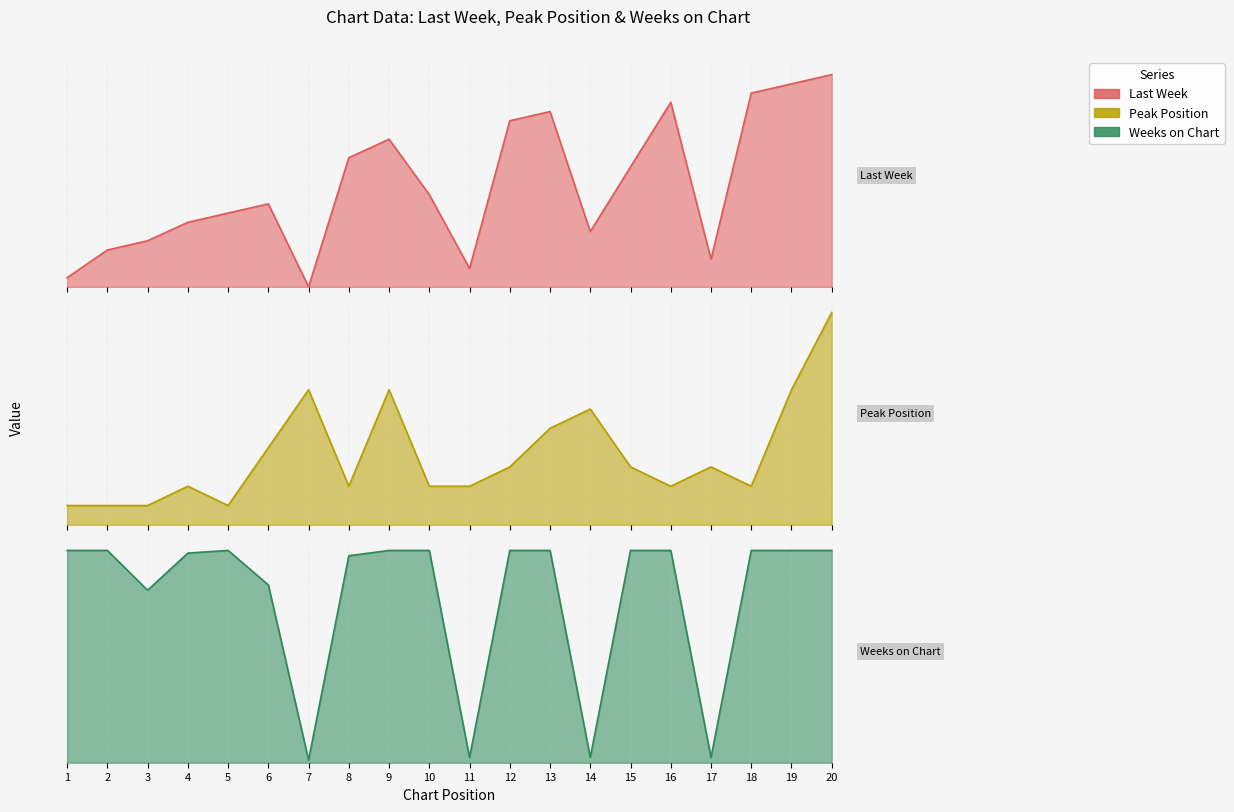

Which series has the largest range (max minus min)?

Weeks on Chart